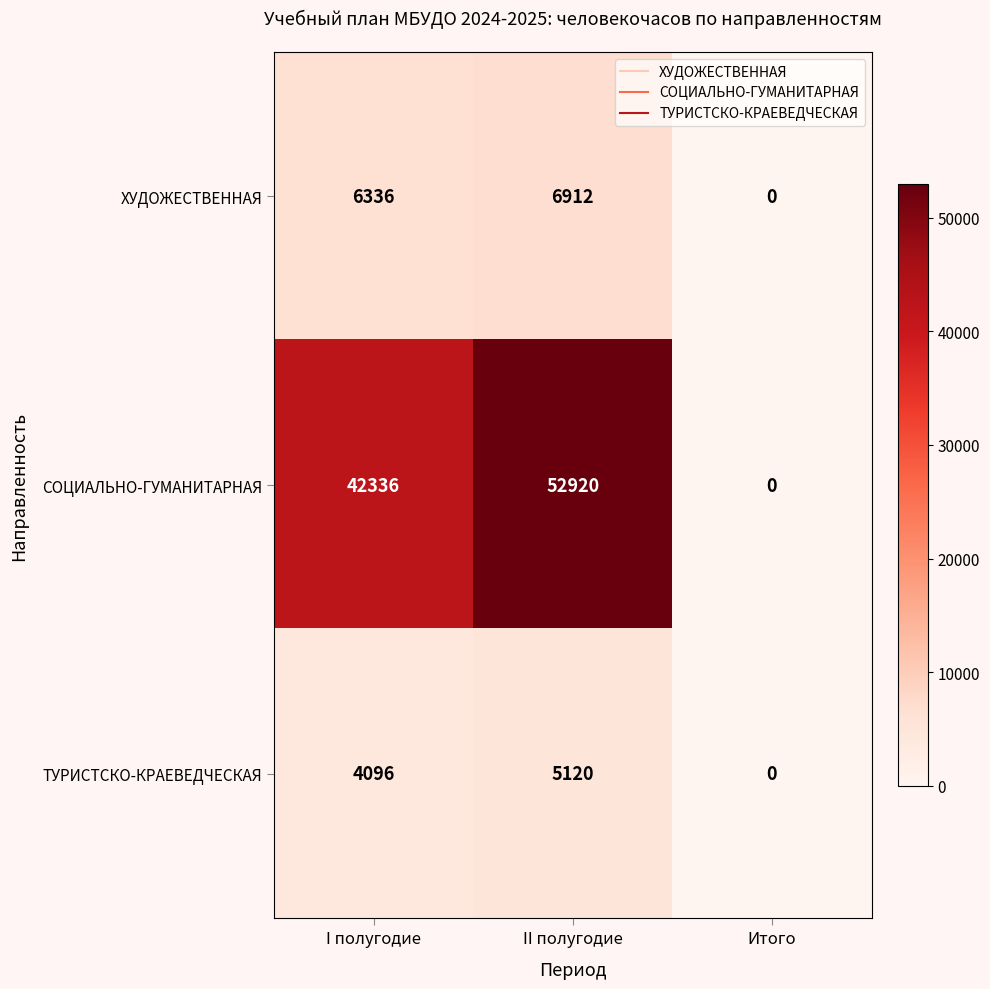

What is the difference between the ТУРИСТСКО-КРАЕВЕДЧЕСКАЯ values at I полугодие and II полугодие?

1024